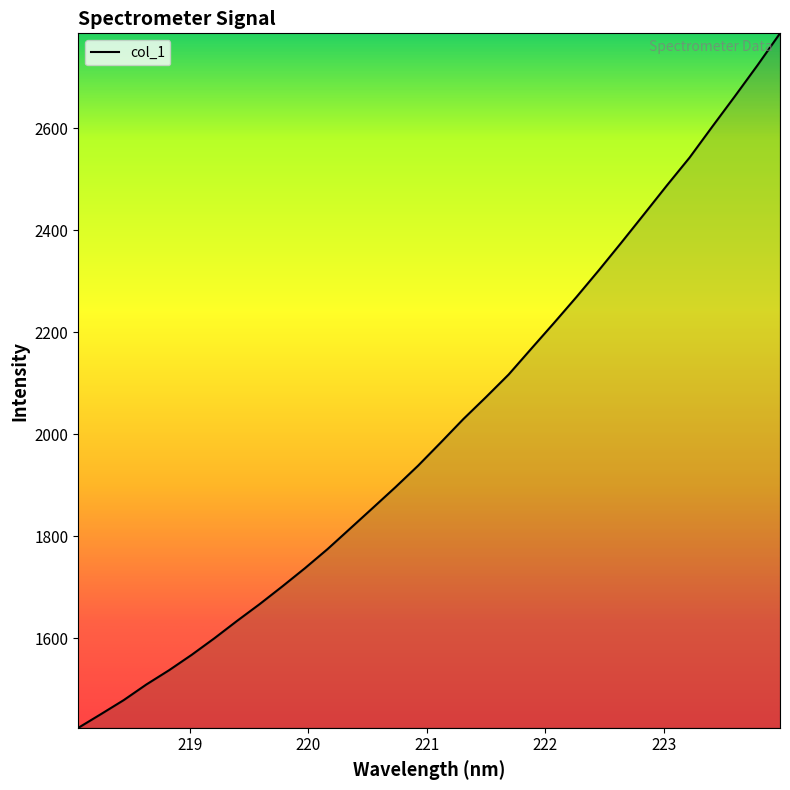

At which category does the chart reach its peak across all series?

223.9802